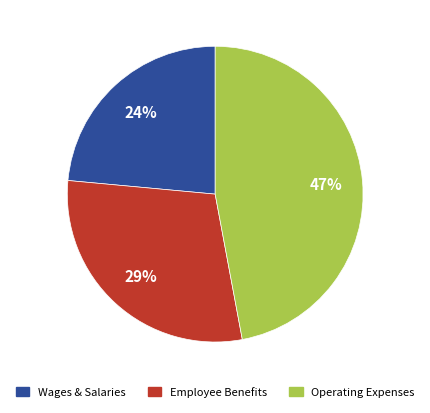

Which category has the smallest portion of the pie?

Wages & Salaries